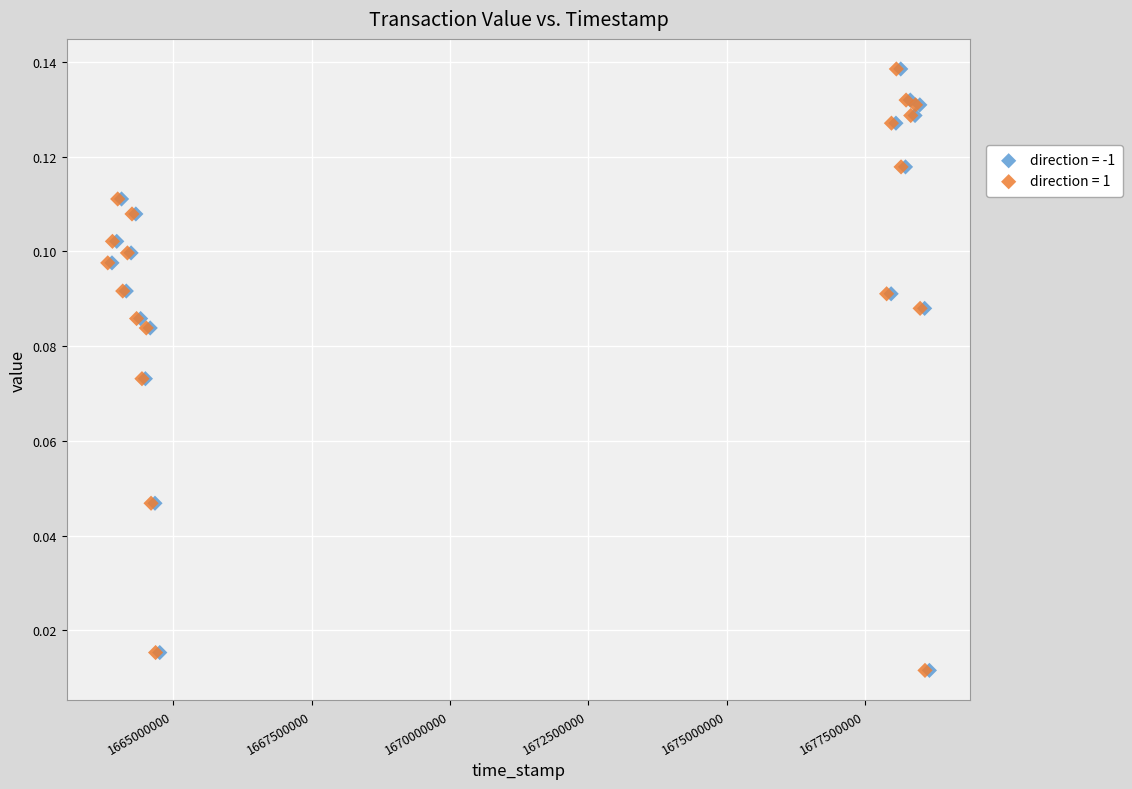

What are all the series names shown in the legend?

direction = -1, direction = 1